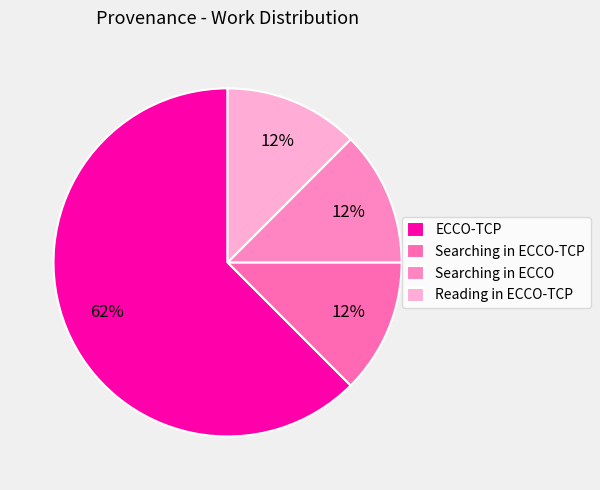

Is there any slice that represents more than half of the pie?

Yes